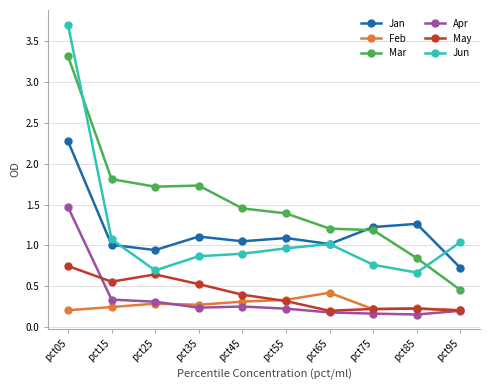

What is the total value across all series at pct35?

4.7